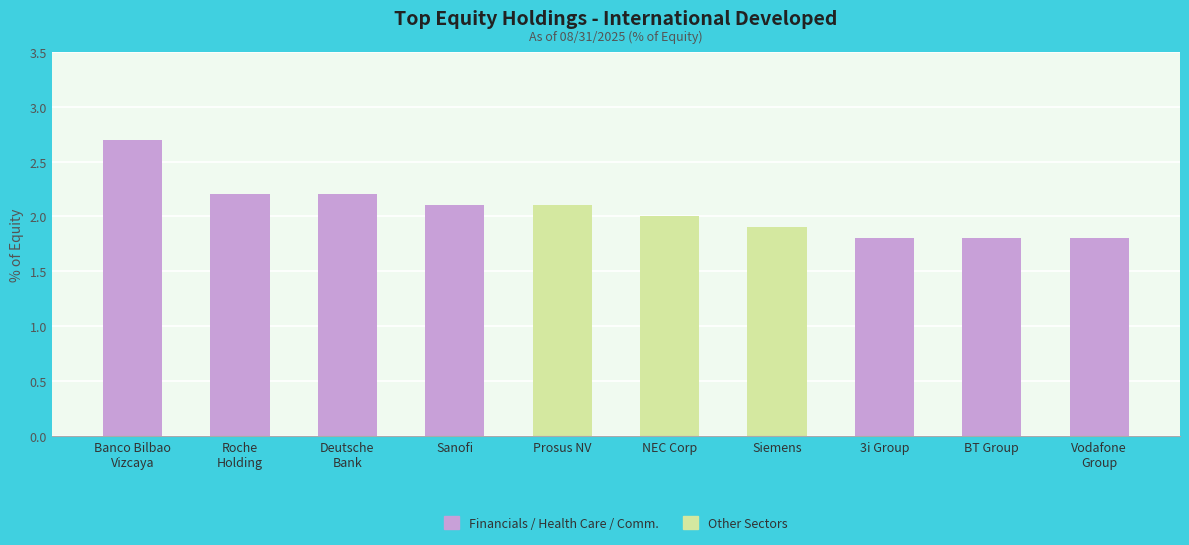

The value at Prosus NV is 3.6. True or false?

False